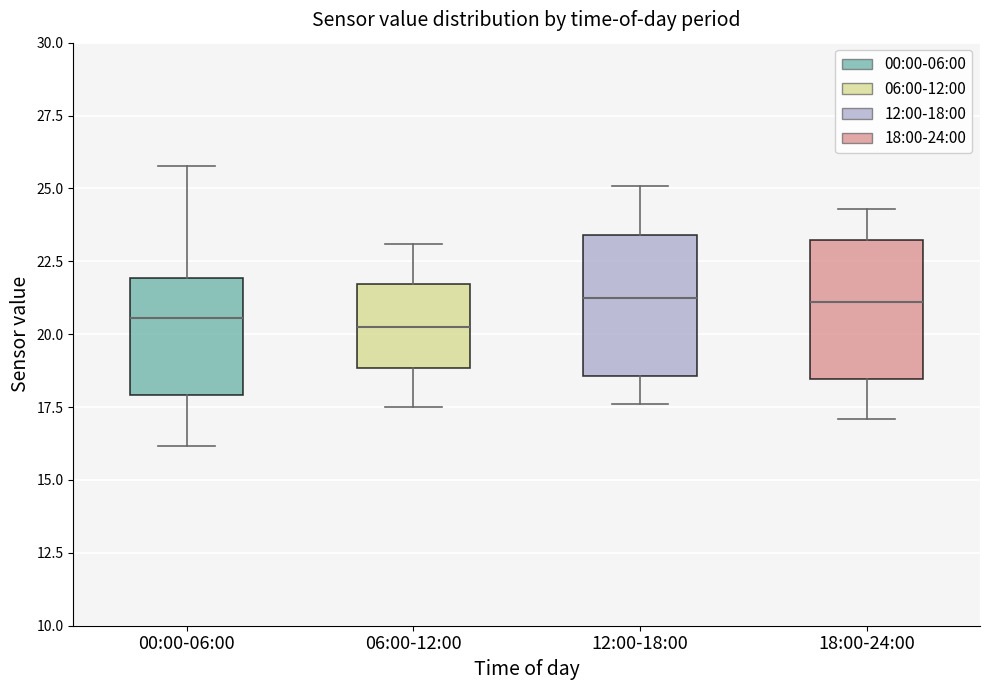

Where does the upper whisker of the box for 00:00-06:00 end on the y-axis? The values are not printed on the chart, so give them approximately, as read against the axis.

26.0